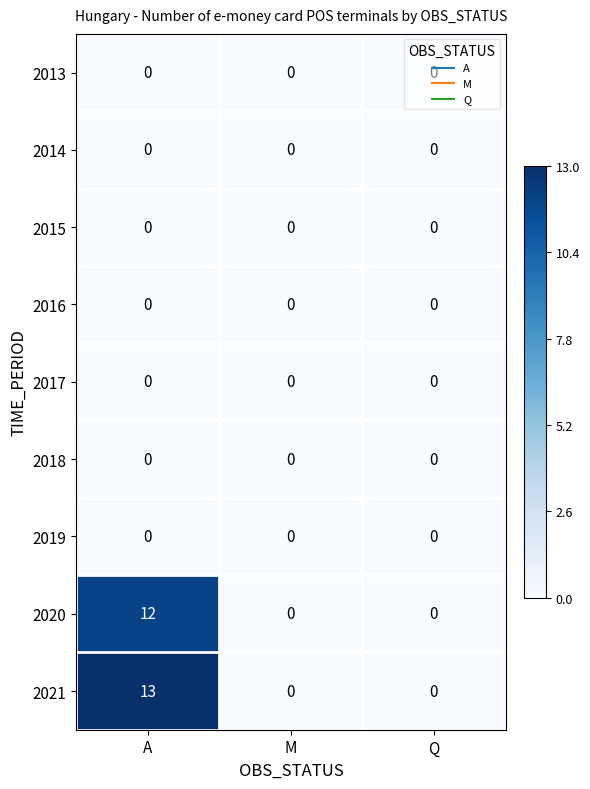

Which category has the highest value across all series?

A